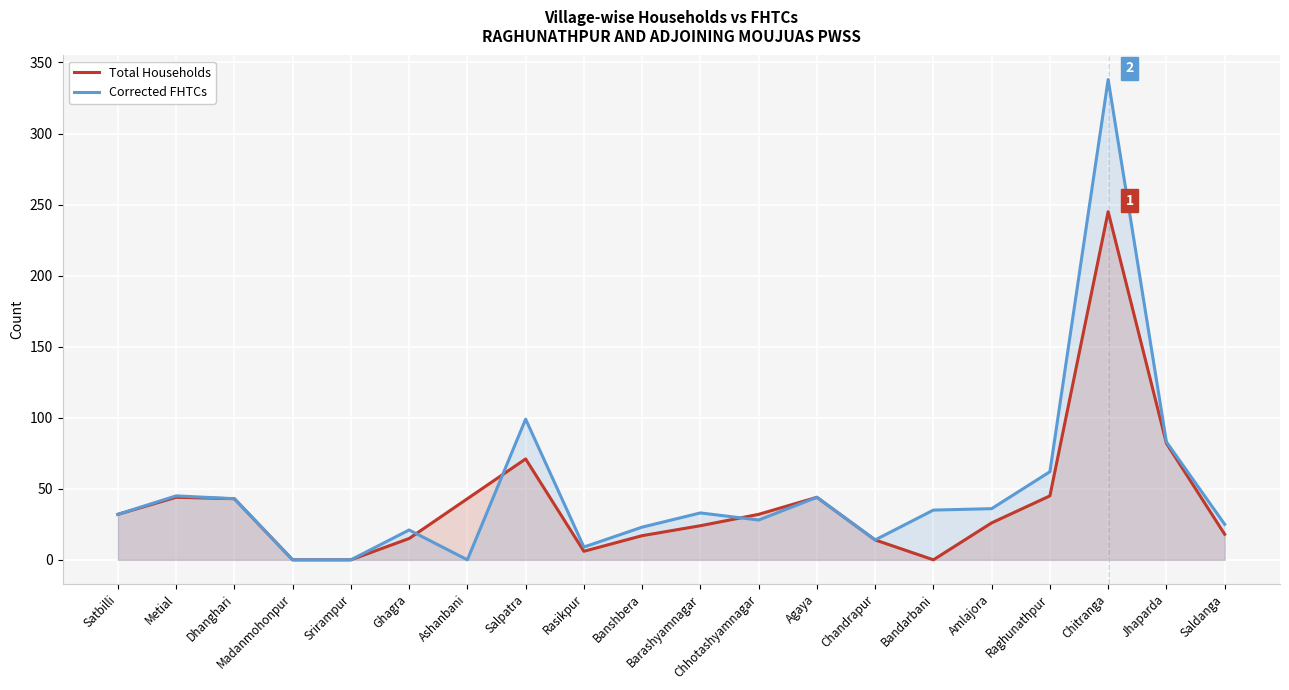

Reading left to right, extract all data points from this chart.

Total Households: Satbilli=32	Metial=44	Dhanghari=43	Madanmohonpur=0	Srirampur=0	Ghagra=15	Ashanbani=43	Salpatra=71	Rasikpur=6	Banshbera=17	Barashyamnagar=24	Chhotashyamnagar=32	Agaya=44	Chandrapur=14	Bandarbani=0	Amlajora=26	Raghunathpur=45	Chitranga=245	Jhaparda=82	Saldanga=18
Corrected FHTCs: Satbilli=32	Metial=45	Dhanghari=43	Madanmohonpur=0	Srirampur=0	Ghagra=21	Ashanbani=0	Salpatra=99	Rasikpur=9	Banshbera=23	Barashyamnagar=33	Chhotashyamnagar=28	Agaya=44	Chandrapur=14	Bandarbani=35	Amlajora=36	Raghunathpur=62	Chitranga=338	Jhaparda=83	Saldanga=25